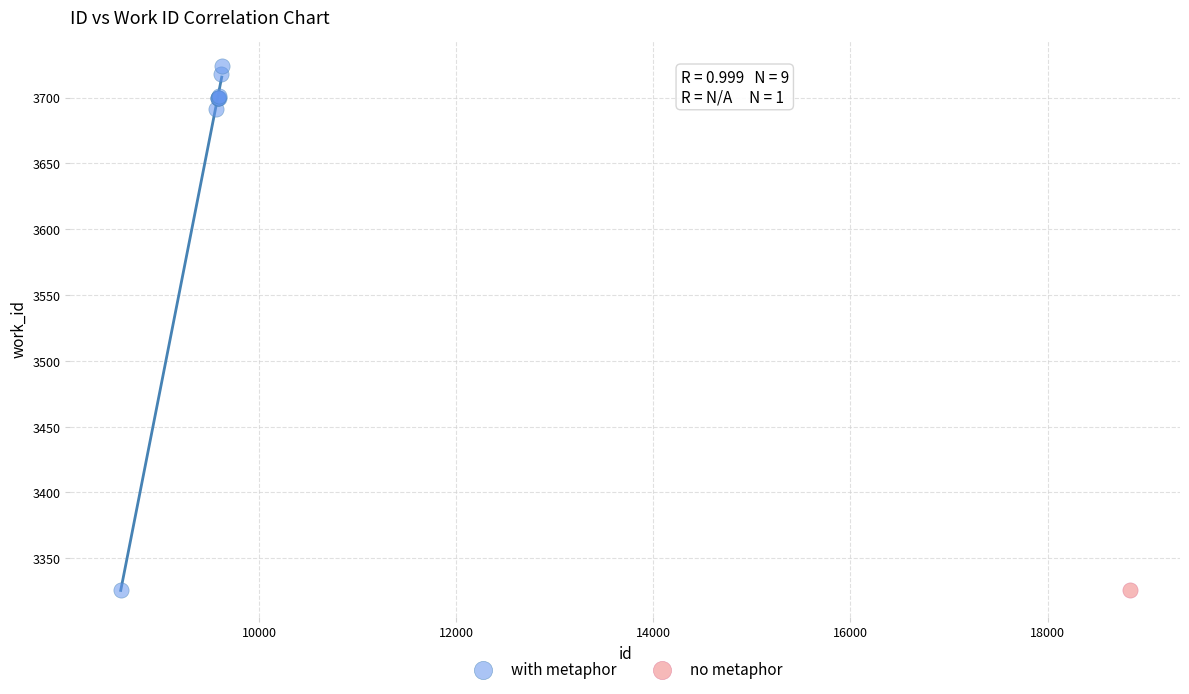

What are all the series names shown in the legend?

with metaphor, no metaphor